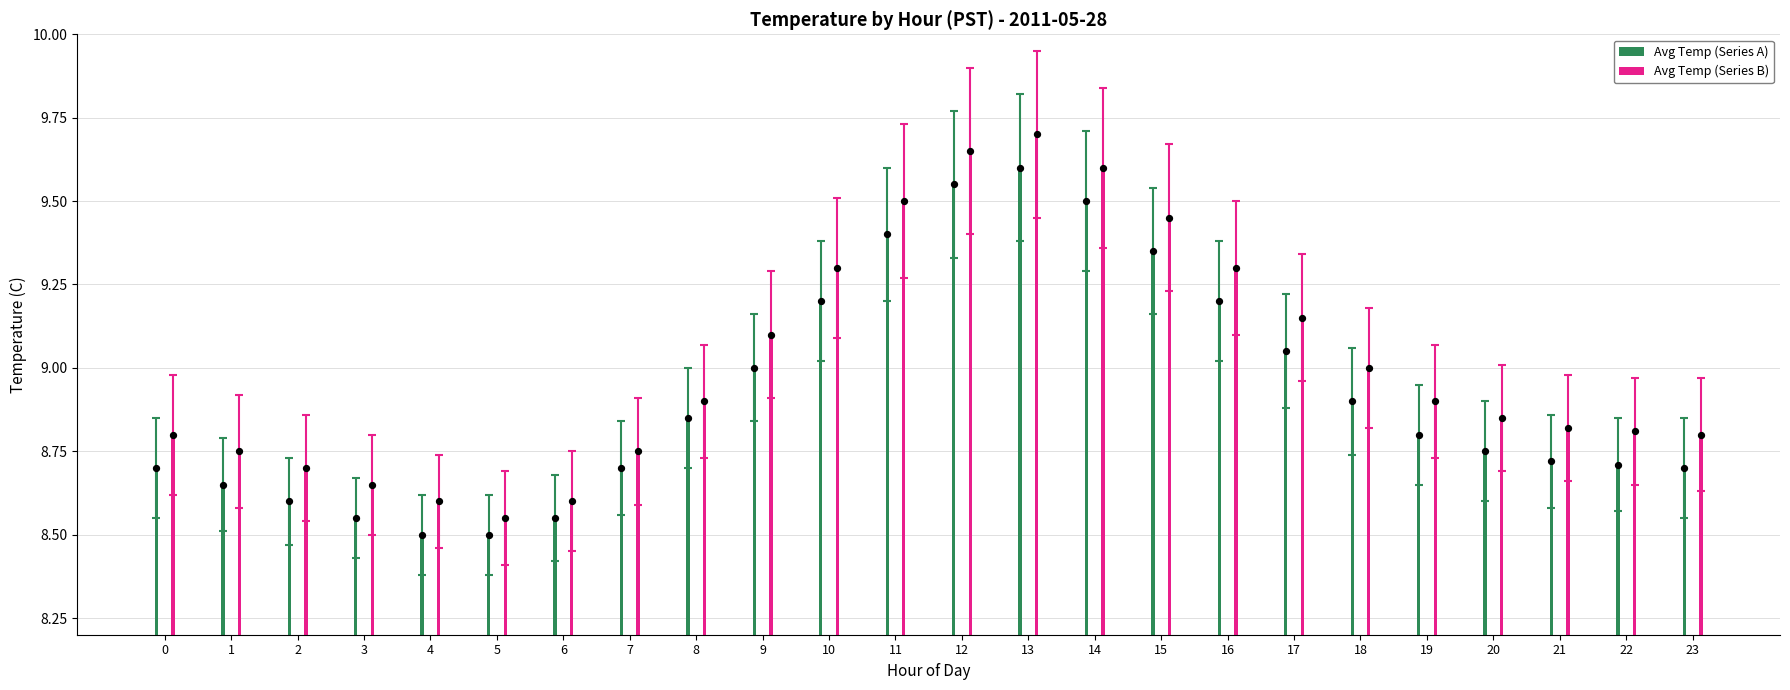

What is the total value across all series at 14?

19.1